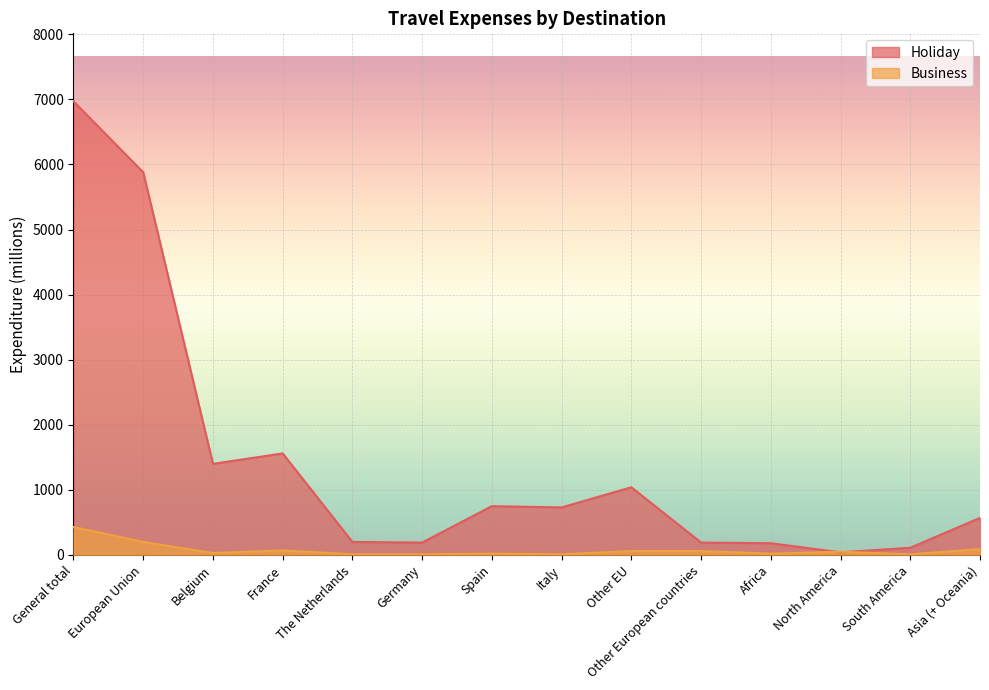

What position from the right is Spain?

8